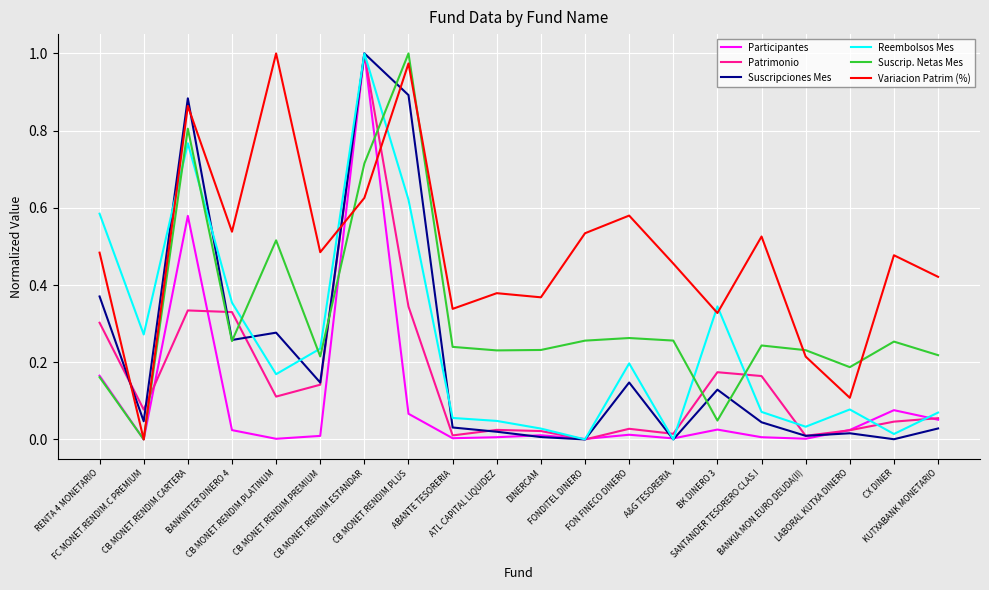

After their last crossing, which series has the higher values: Patrimonio or Variacion Patrim (%)?

Variacion Patrim (%)